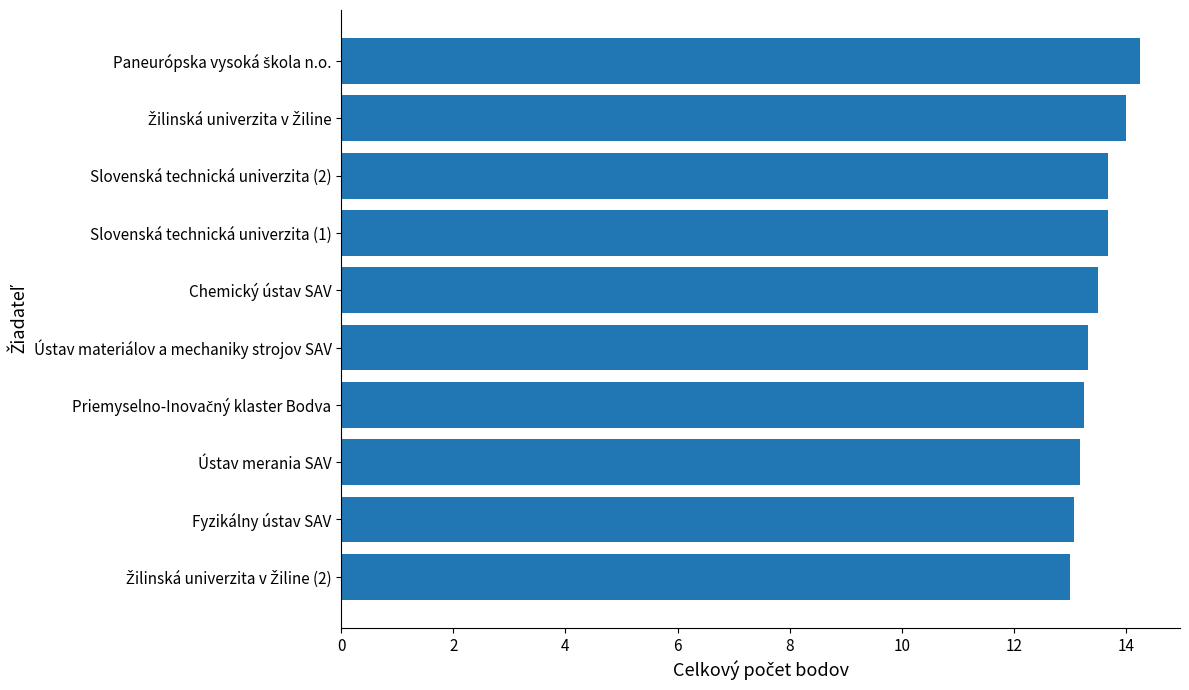

Is it true that the value at Ústav materiálov a mechaniky strojov SAV is 17.6?

False